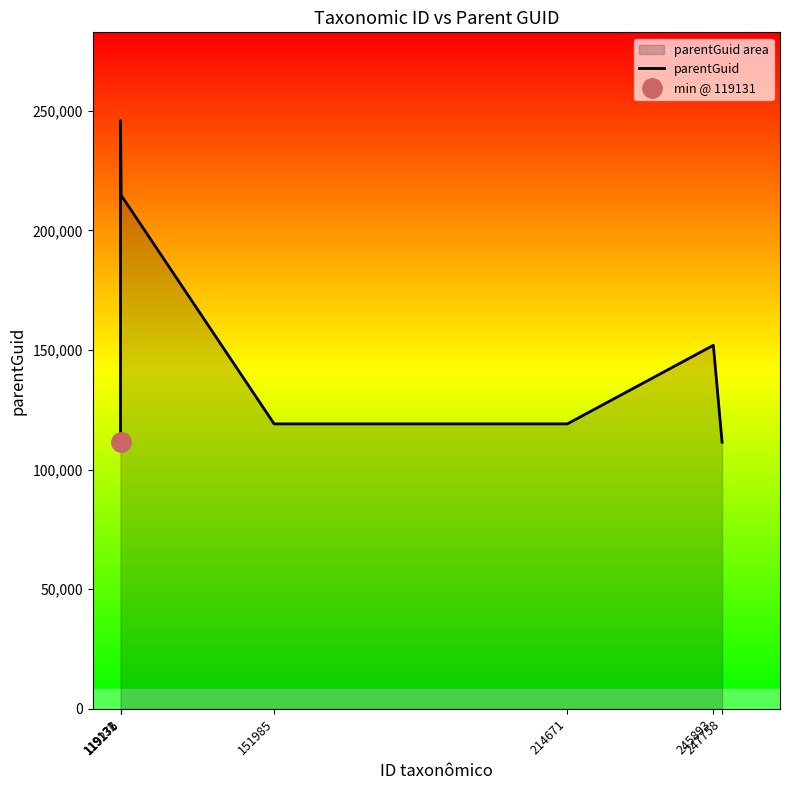

How many values exceed 119131?

3